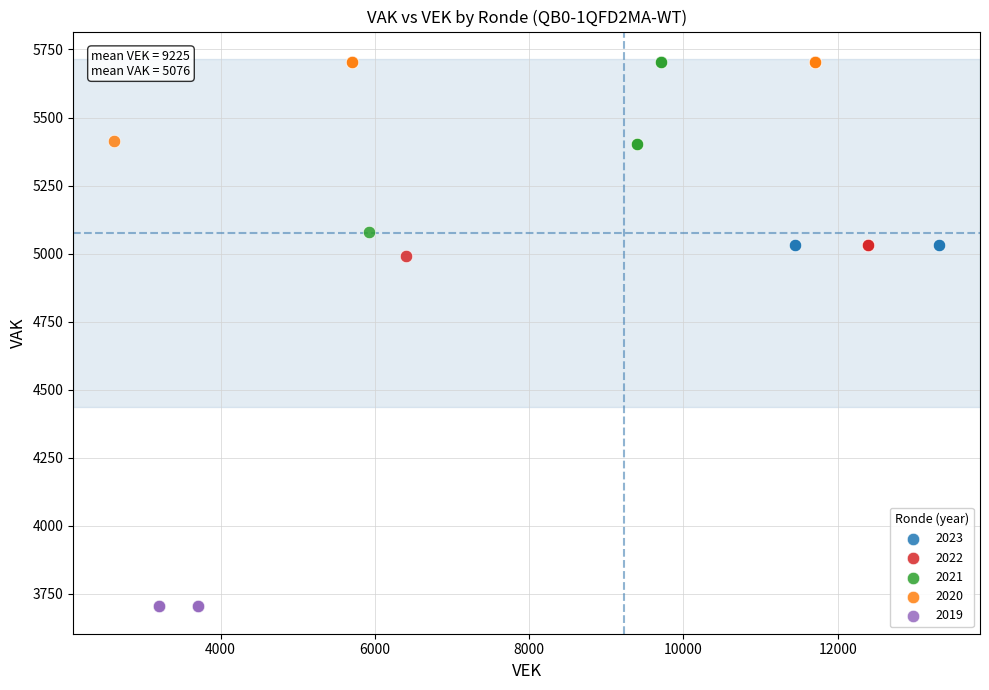

Which series contains the lowest Y value?

2019